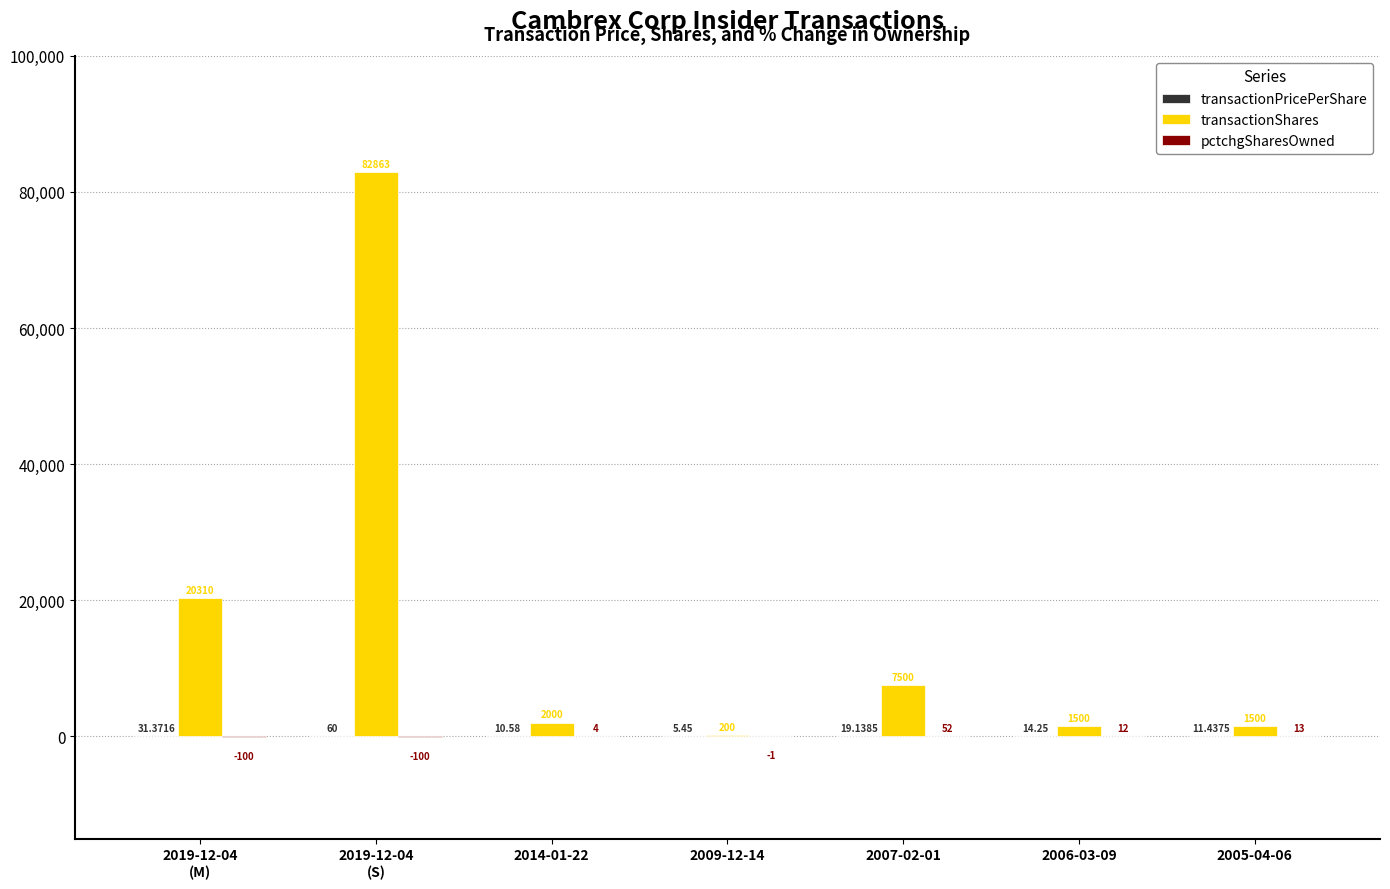

Which series has the largest total across all categories?

transactionShares